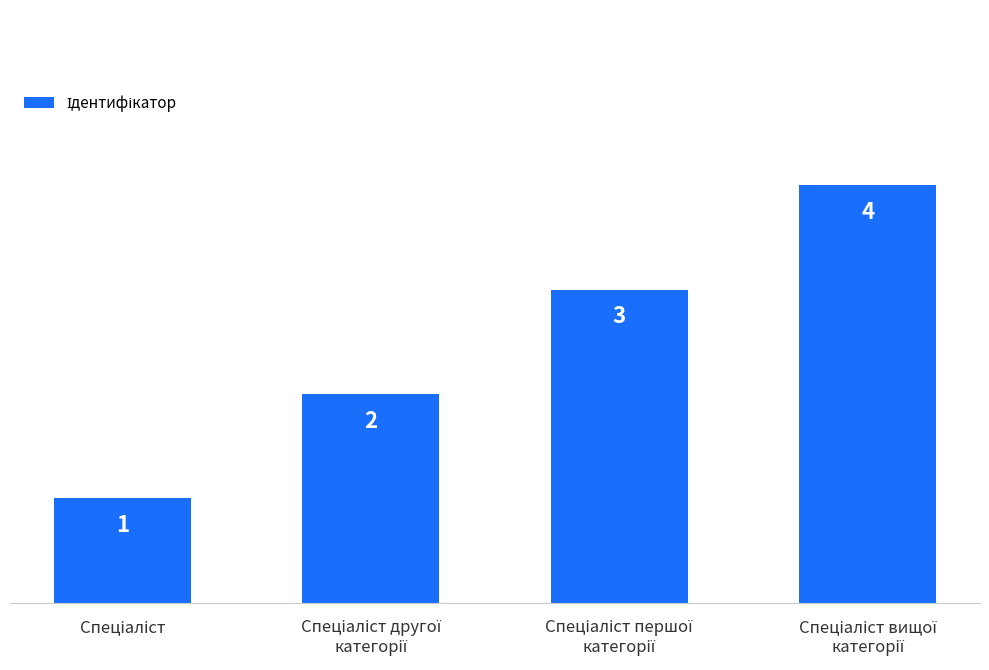

What is the greatest value displayed?

4